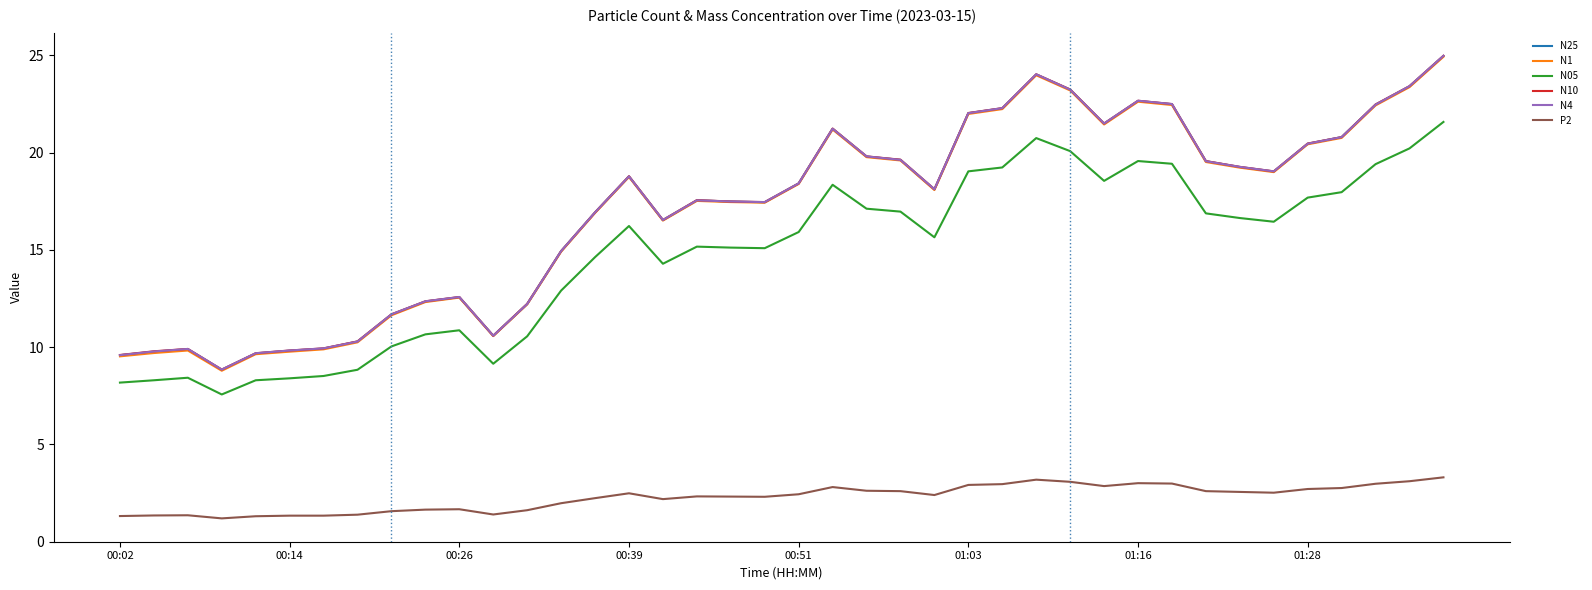

How many categories are shown in the chart?

40